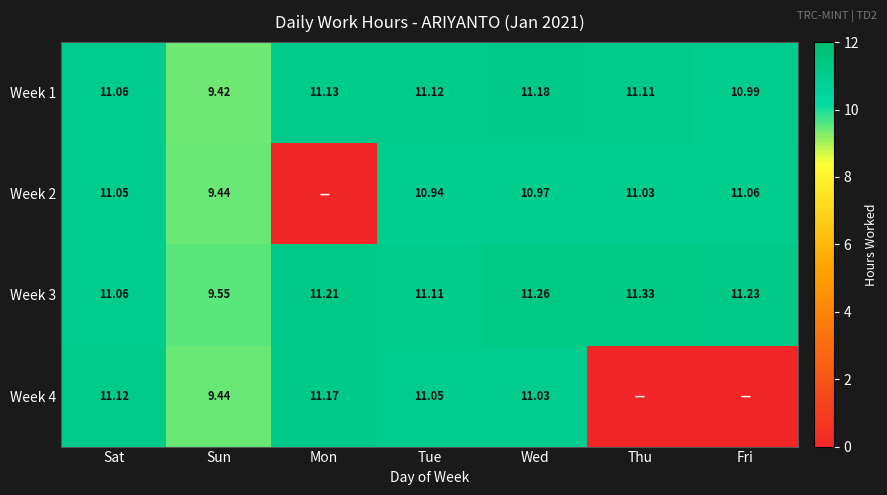

The value of Week 4 at Tue is 7.1. True or false?

False